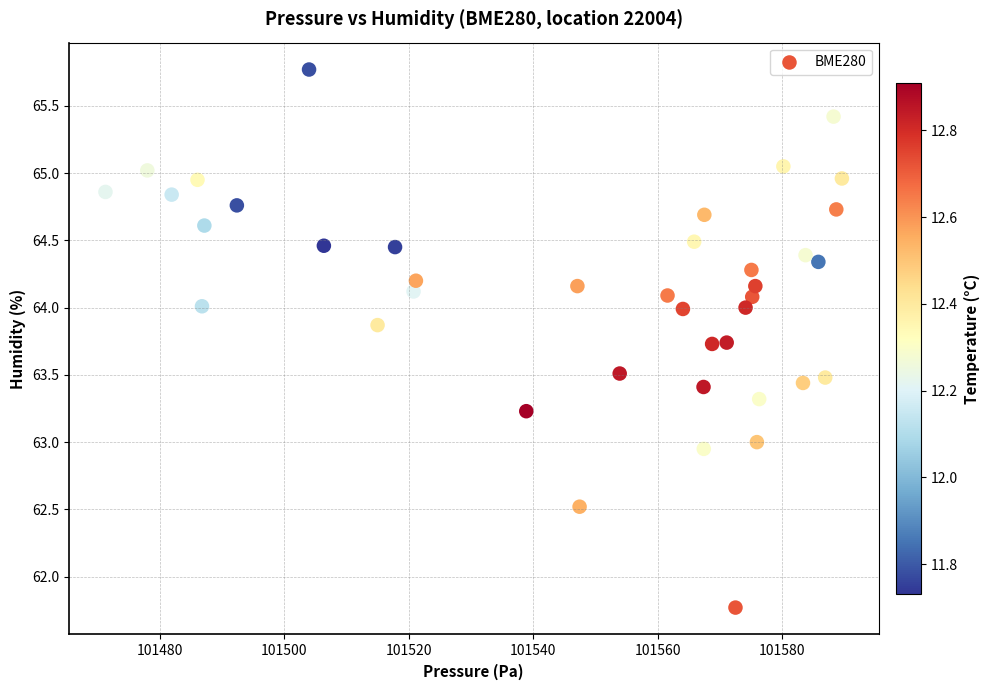

What is the range of X values (max minus min)?

118.2